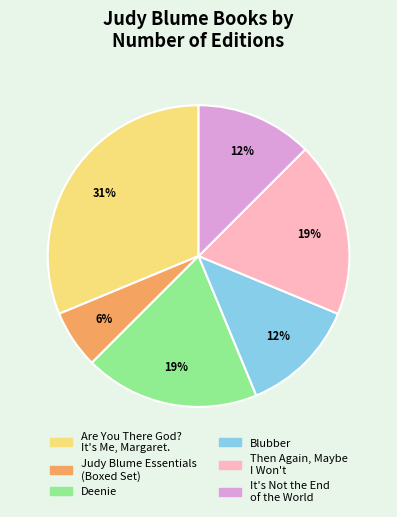

The Are You There God? It's Me, Margaret. slice represents 31% of the pie. True or false?

True